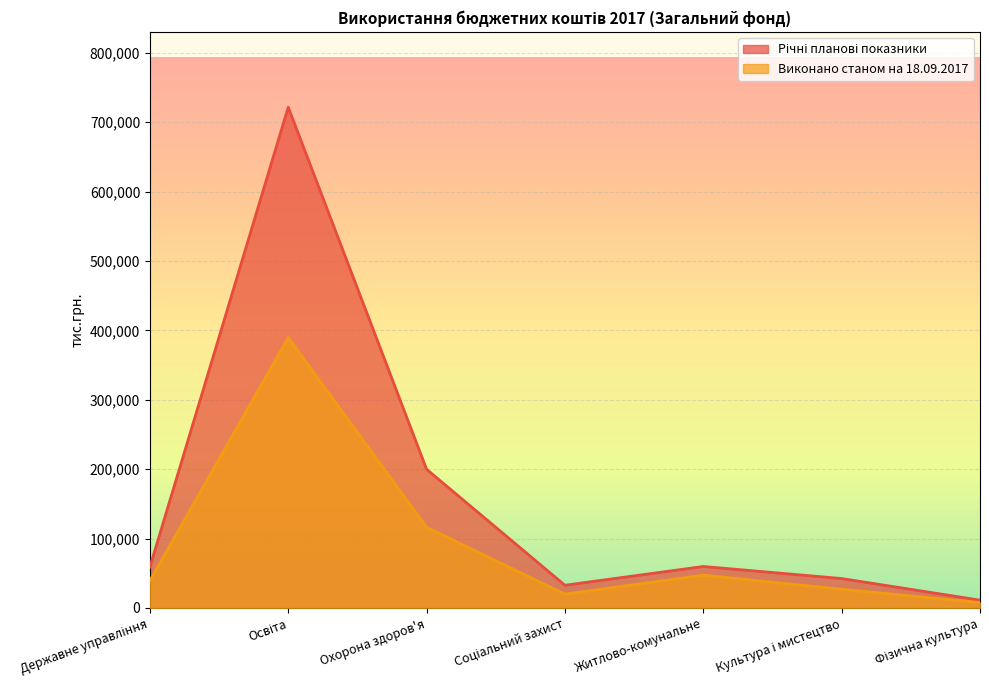

Which series has the largest range (max minus min)?

Річні планові показники